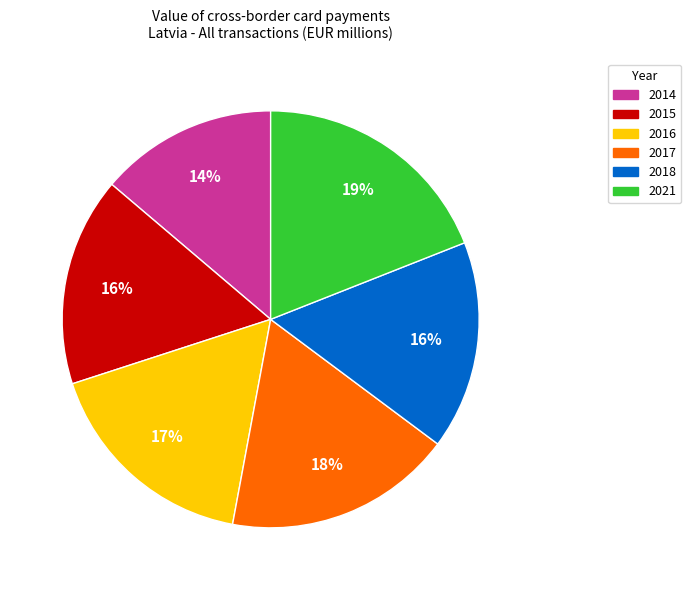

Which category has the biggest portion of the pie?

2021